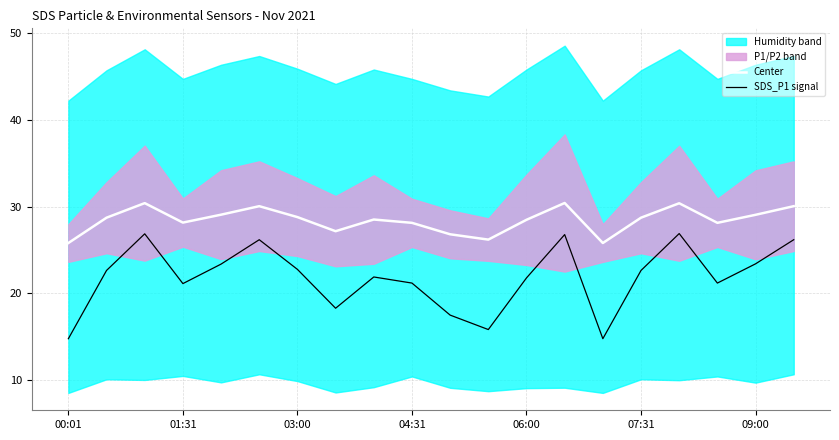

True or false: Center and SDS_P1 signal intersect in this chart.

False